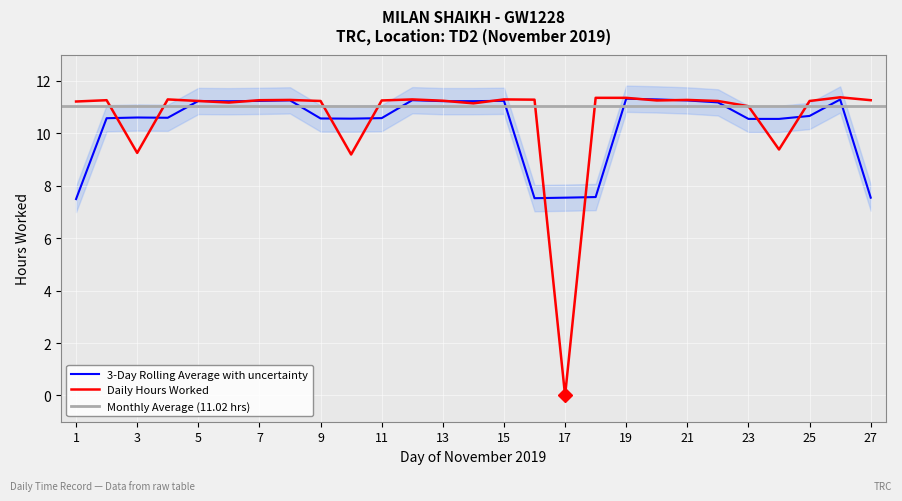

Is this an area chart (filled region under the line)?

No